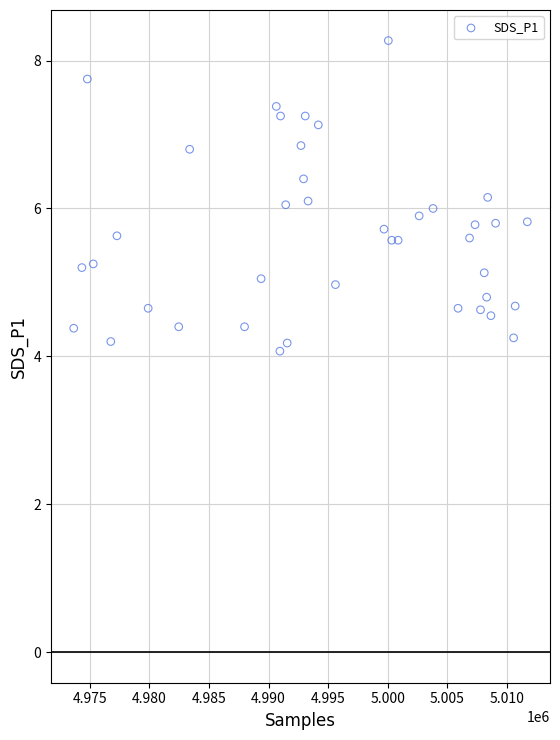

What is the range of Y values (max minus min)?

4.2